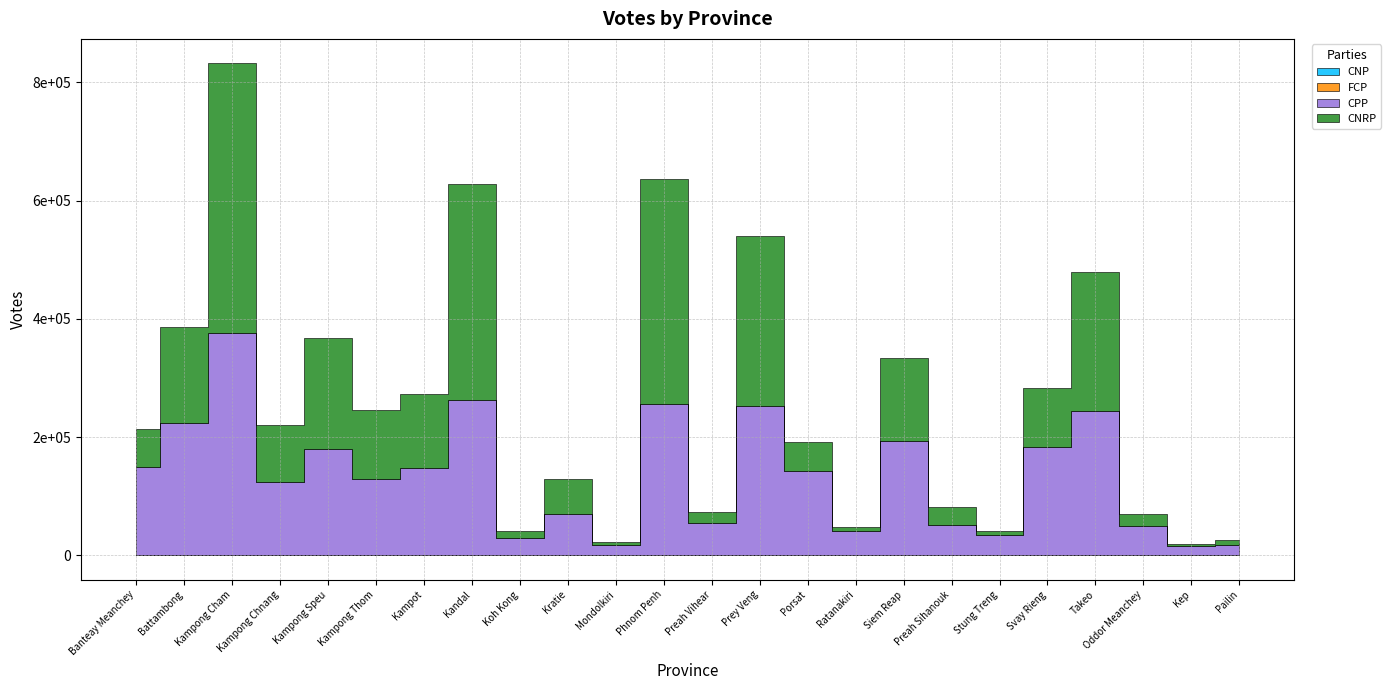

The value of CNRP at Phnom Penh is 381756. True or false?

True